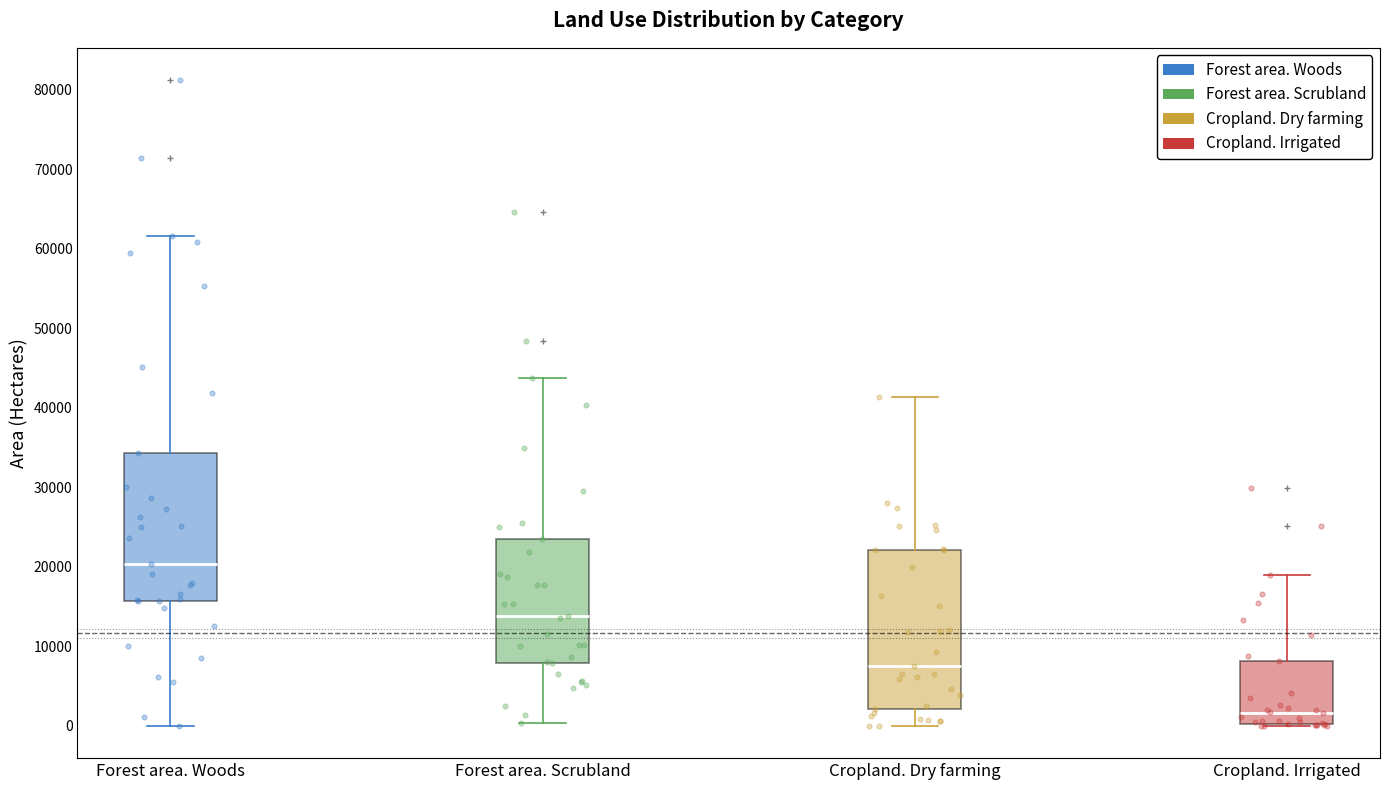

Comparing the boxes themselves (not the whiskers), which one is the tallest?

Cropland. Dry farming